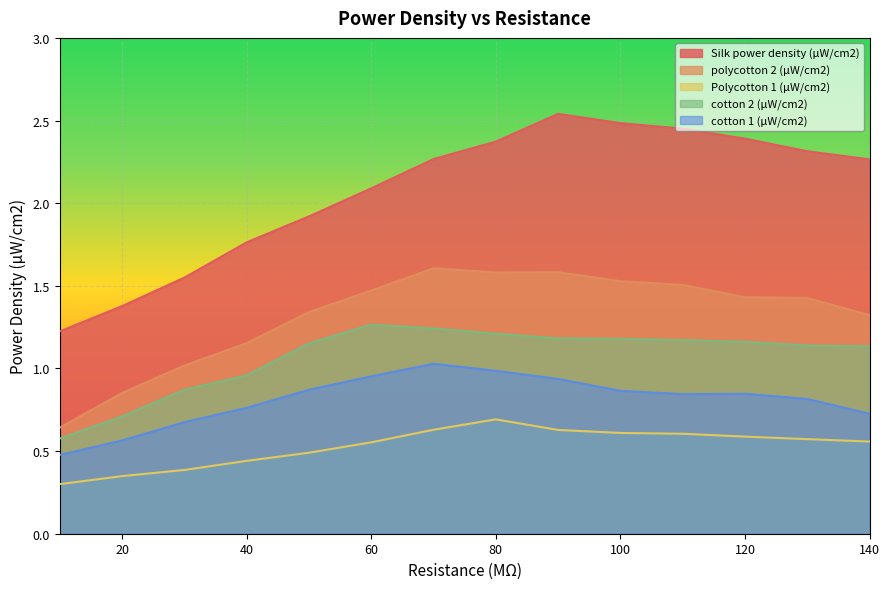

What are all the series names shown in the legend?

Silk power density (µW/cm2), polycotton 2 (µW/cm2), Polycotton 1 (µW/cm2), cotton 2 (µW/cm2), cotton 1 (µW/cm2)